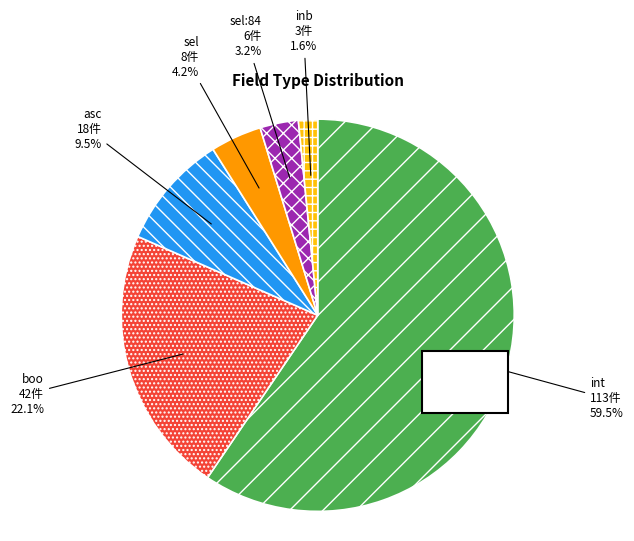

What is the largest slice in the pie chart?

int